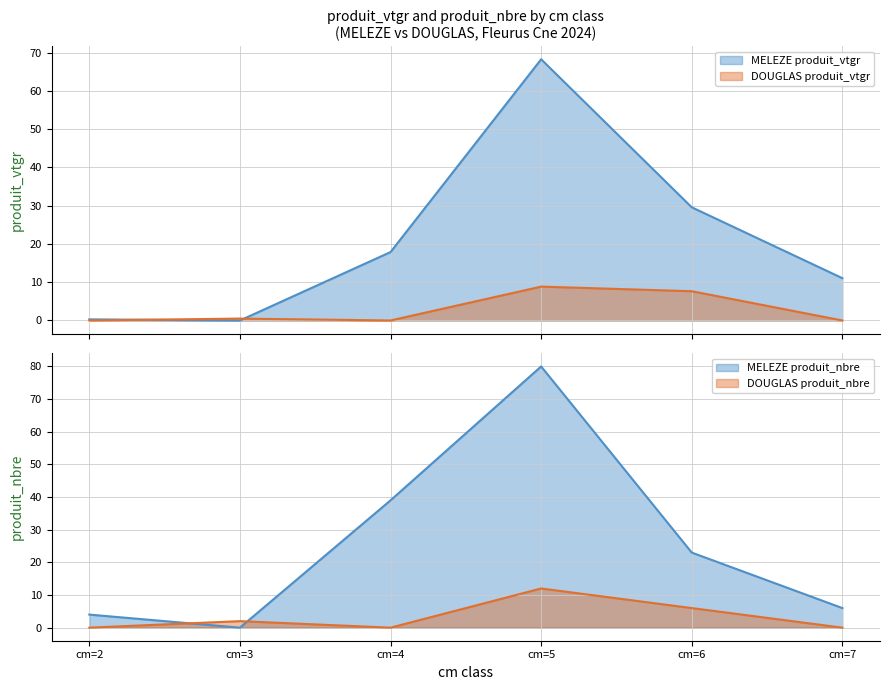

How many data points does each series have?

6